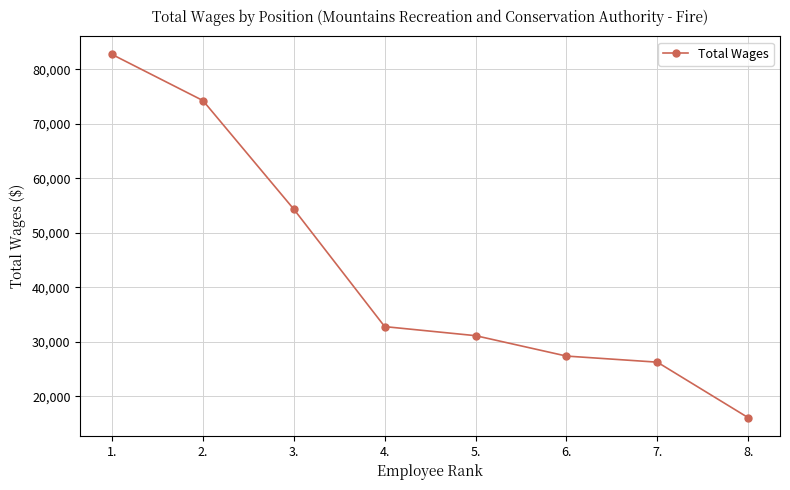

What is the greatest value displayed?

82741